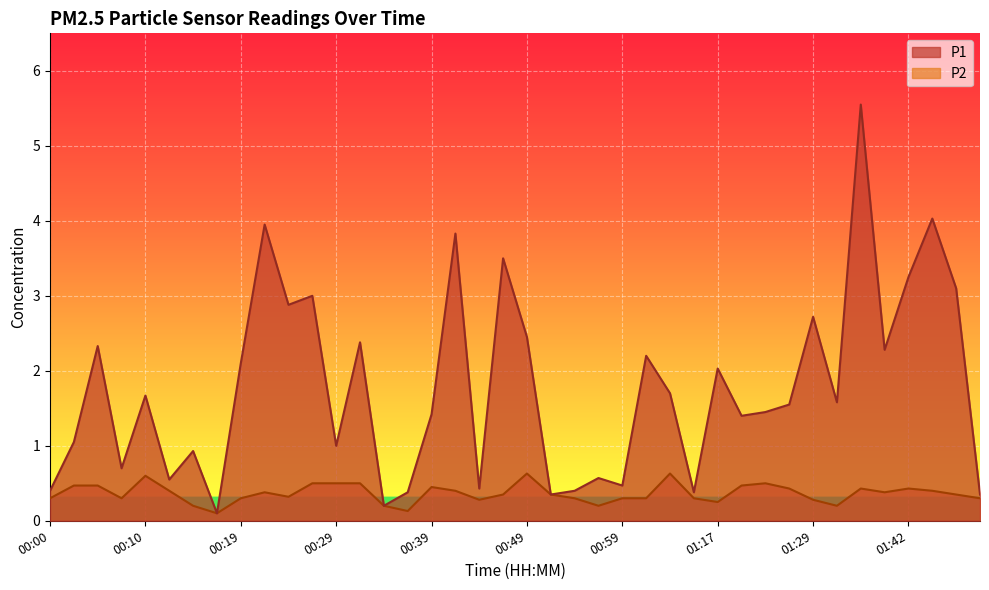

How many lines are shown in the chart?

2